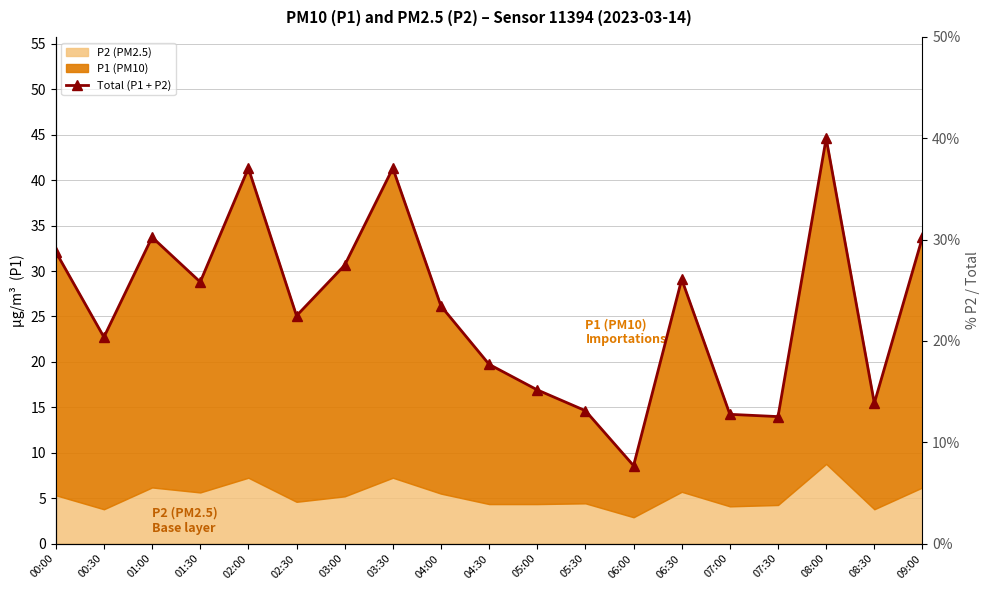

What position from the left is 05:00?

11